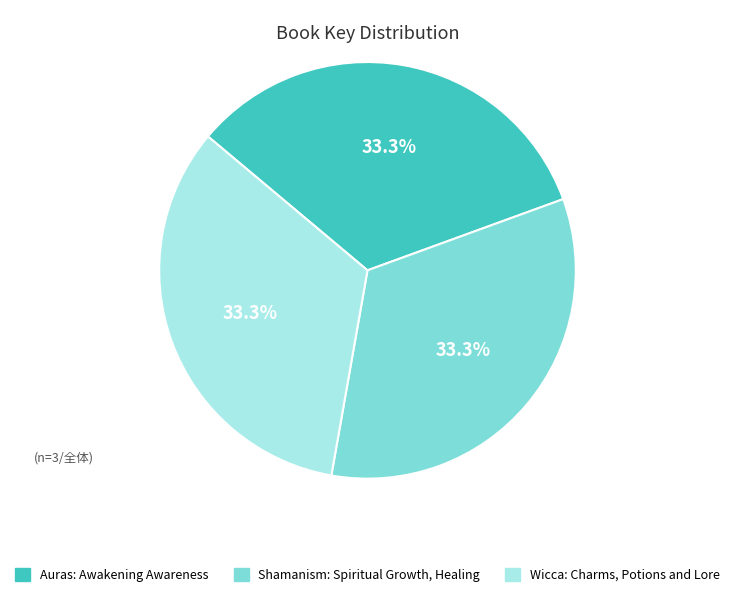

Approximately how many times larger is the value at Wicca: Charms, Potions and Lore compared to Auras: Awakening Awareness?

1.0